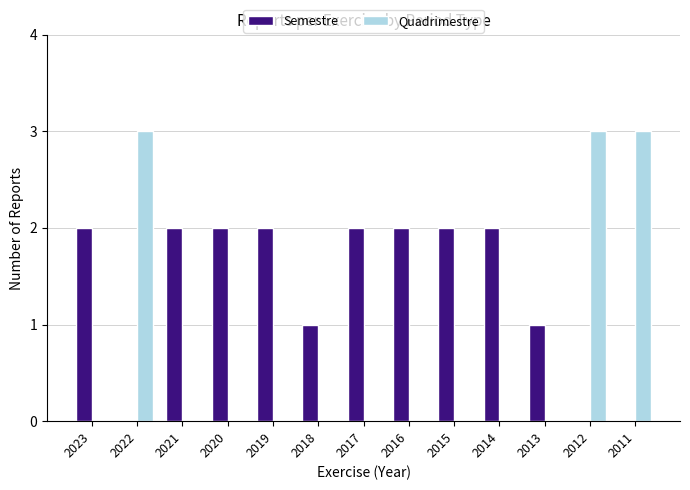

True or false: Quadrimestre has a value of 0 at 2014.

True